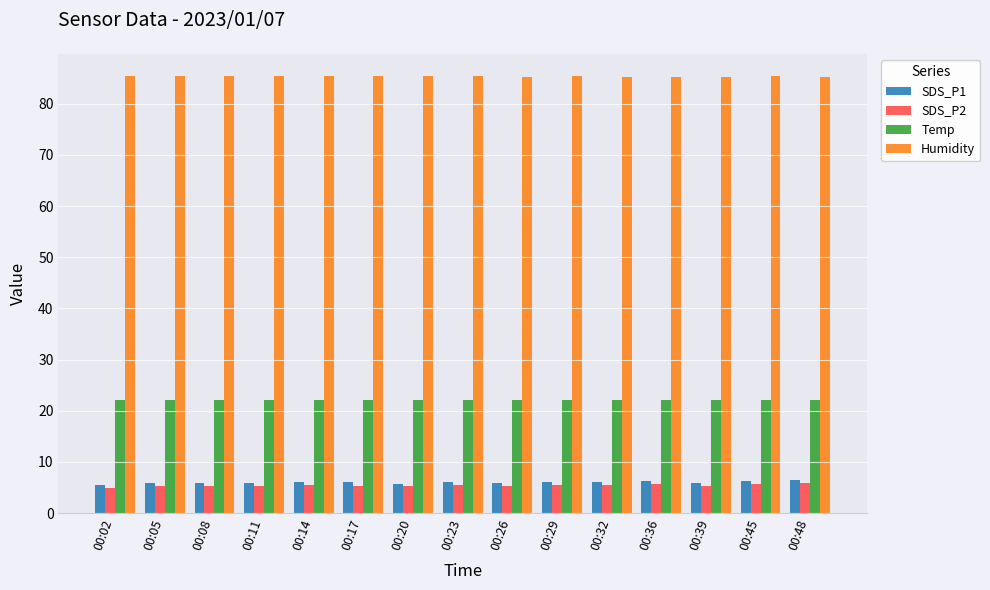

Which series has the largest total across all categories?

Humidity